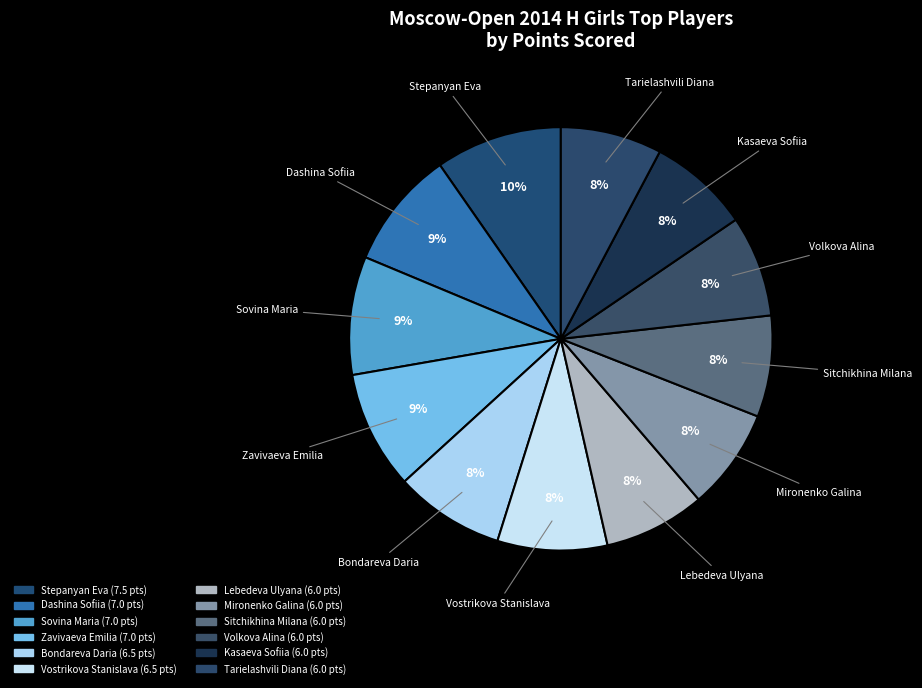

Rank the categories by value from lowest to highest.

Lebedeva Ulyana, Mironenko Galina, Sitchikhina Milana, Volkova Alina, Kasaeva Sofiia, Tarielashvili Diana, Bondareva Daria, Vostrikova Stanislava, Dashina Sofiia, Sovina Maria, Zavivaeva Emilia, Stepanyan Eva